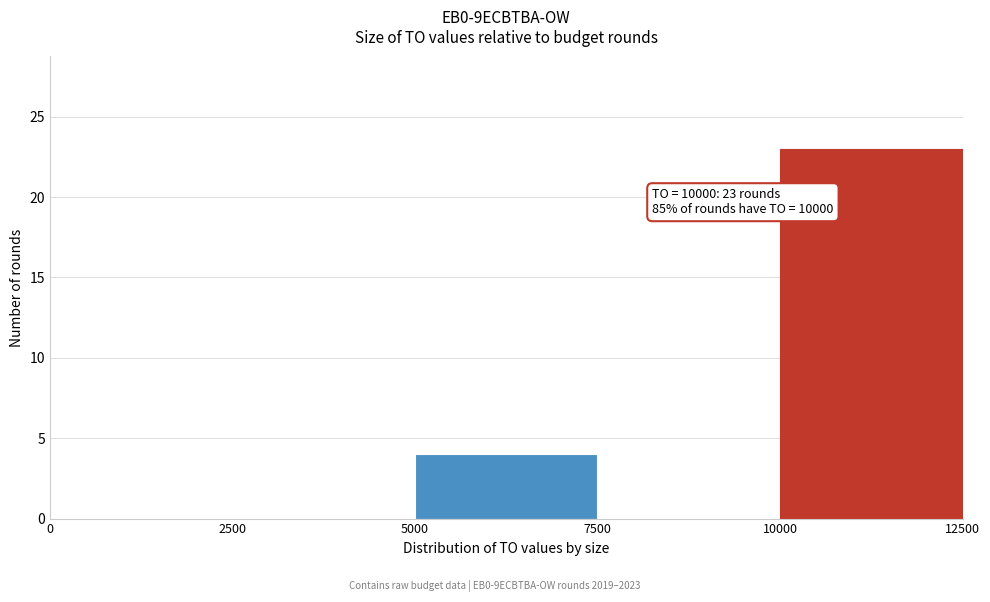

Over which range of the x-axis is the bar tallest?

10000 to 12500